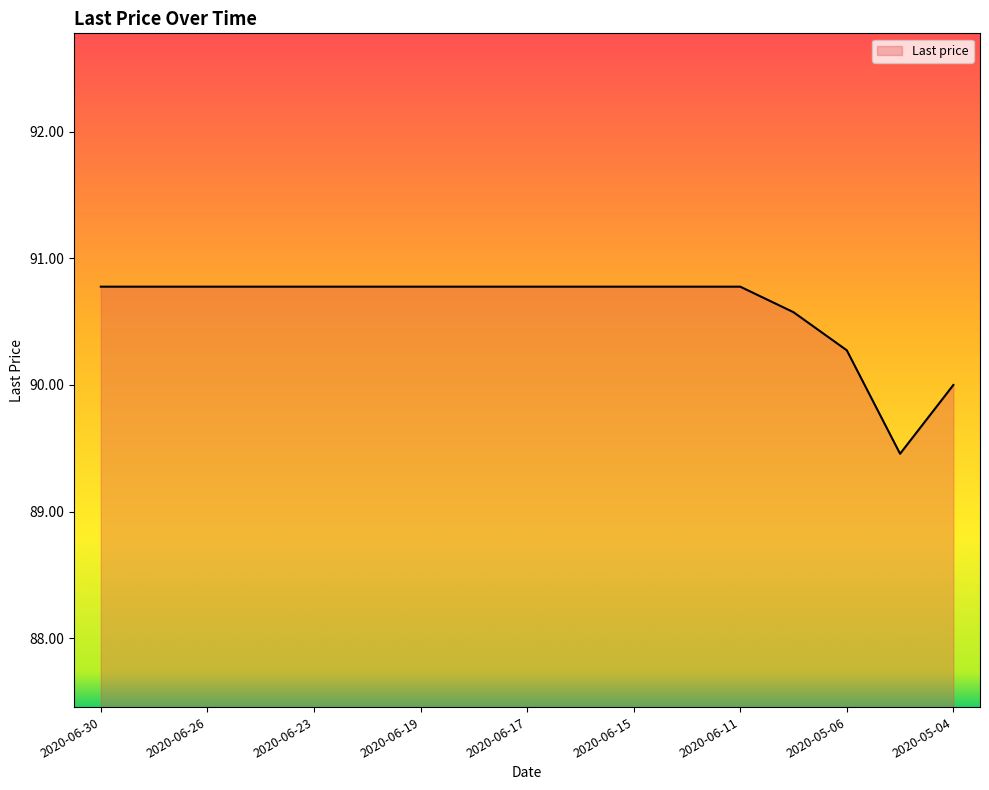

What is the difference between the maximum and minimum values?

1.3